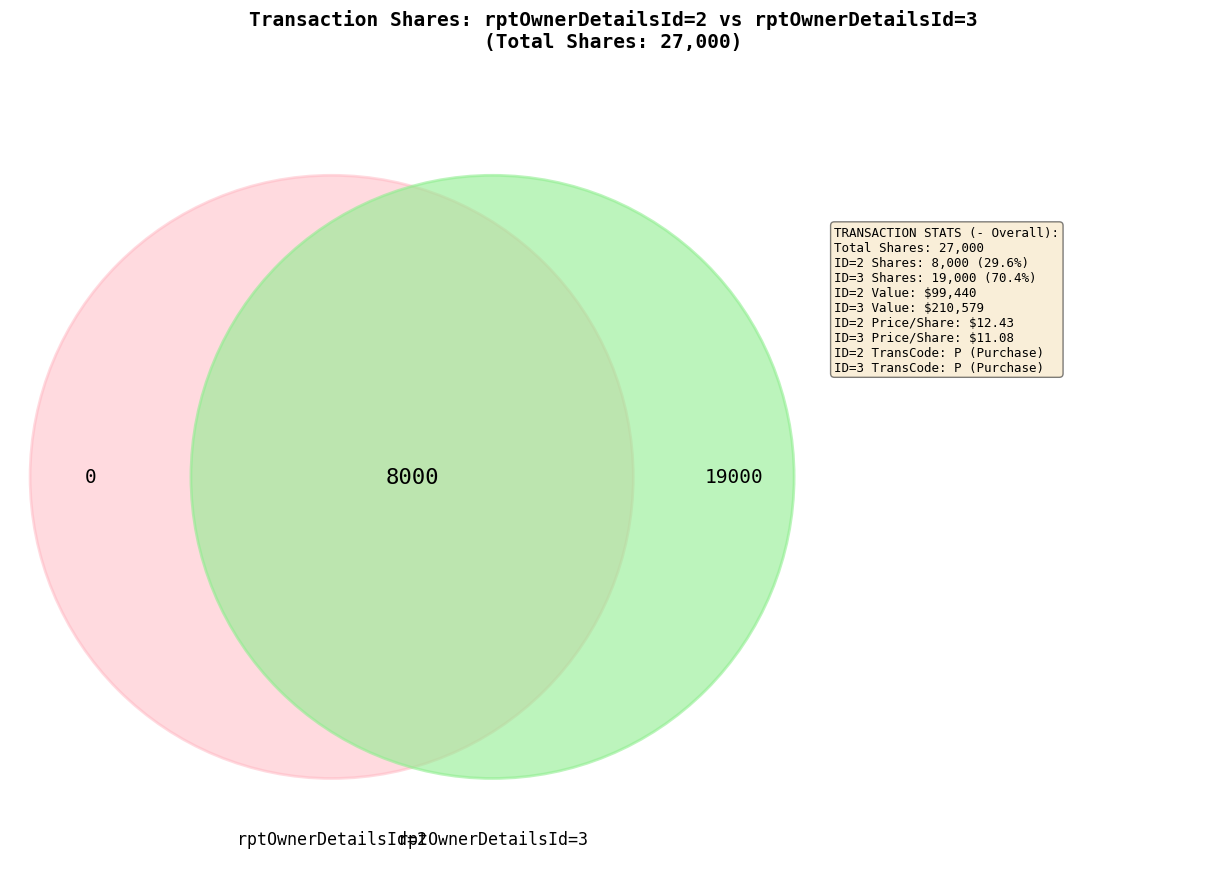

The 2 slice represents 38% of the pie. True or false?

False